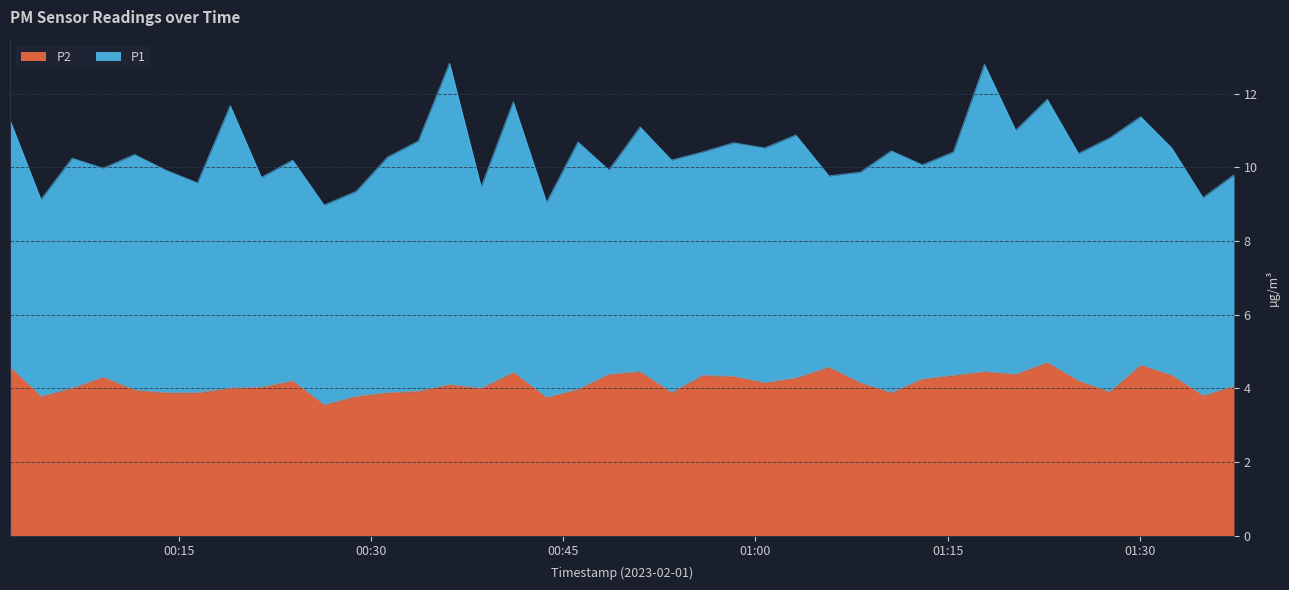

What is the difference between the maximum and minimum values?

1.2